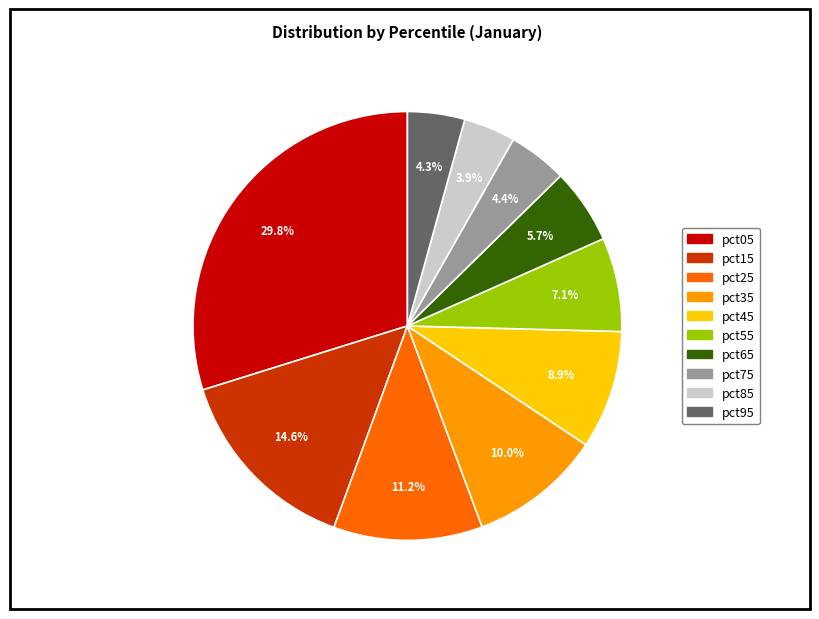

Approximately how many times larger is the value at pct15 compared to pct05?

0.5